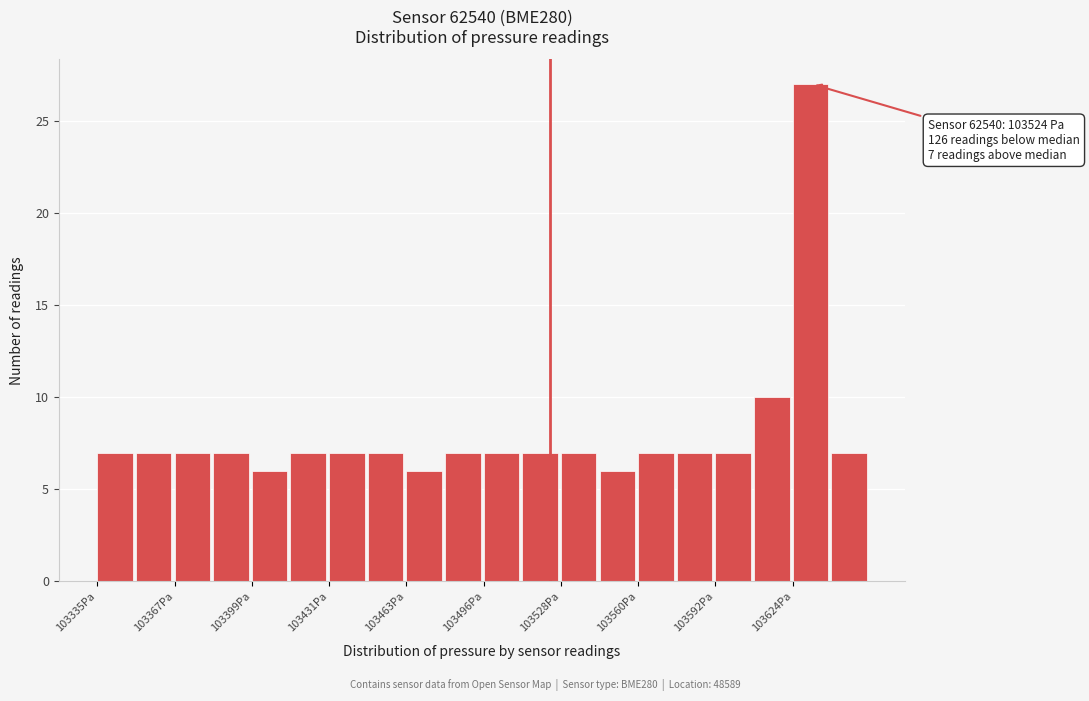

Around what value on the x-axis is the tallest bar? Give the approximate position of its centre, as read against the axis.

103630